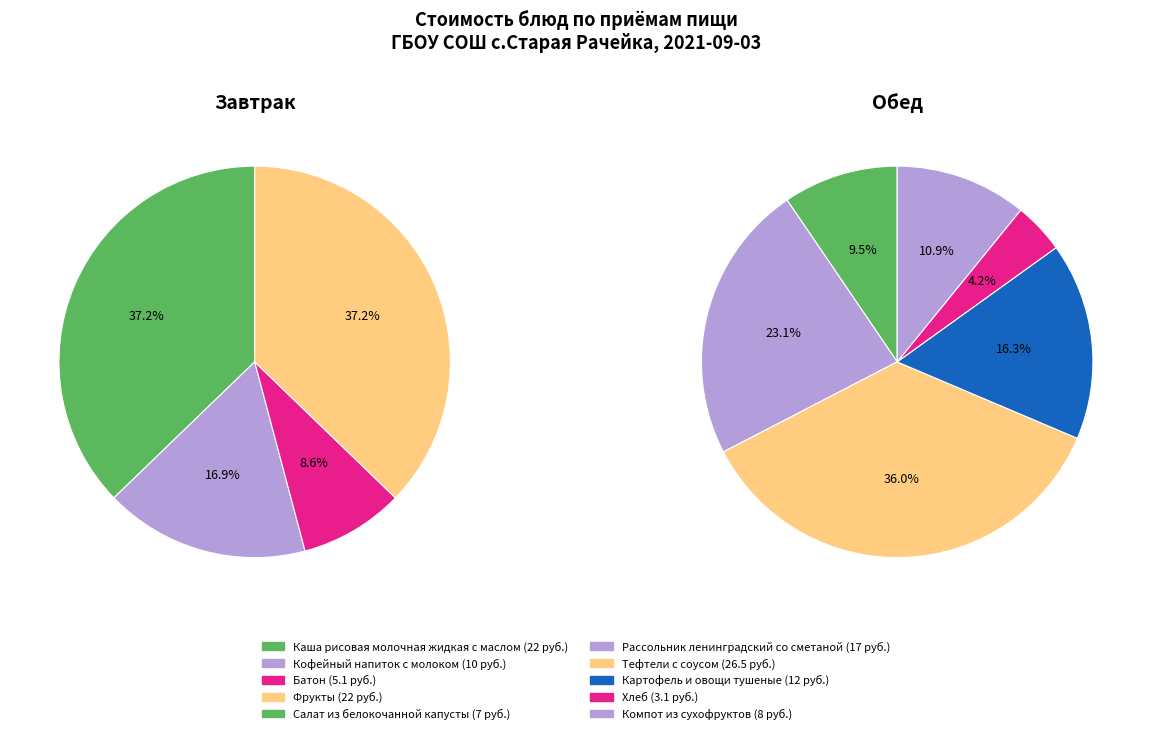

Count the number of slices in the pie.

10